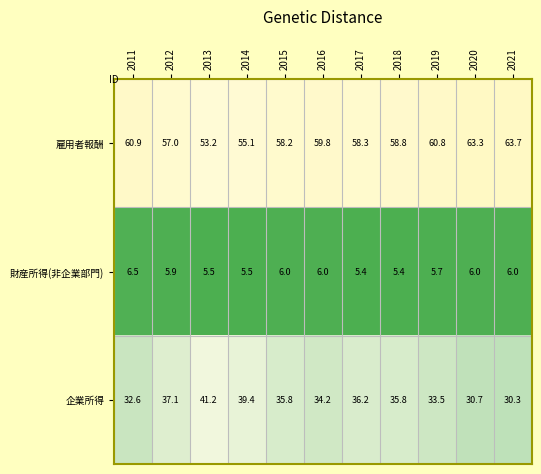

At which label does 企業所得 first exceed 35?

2012